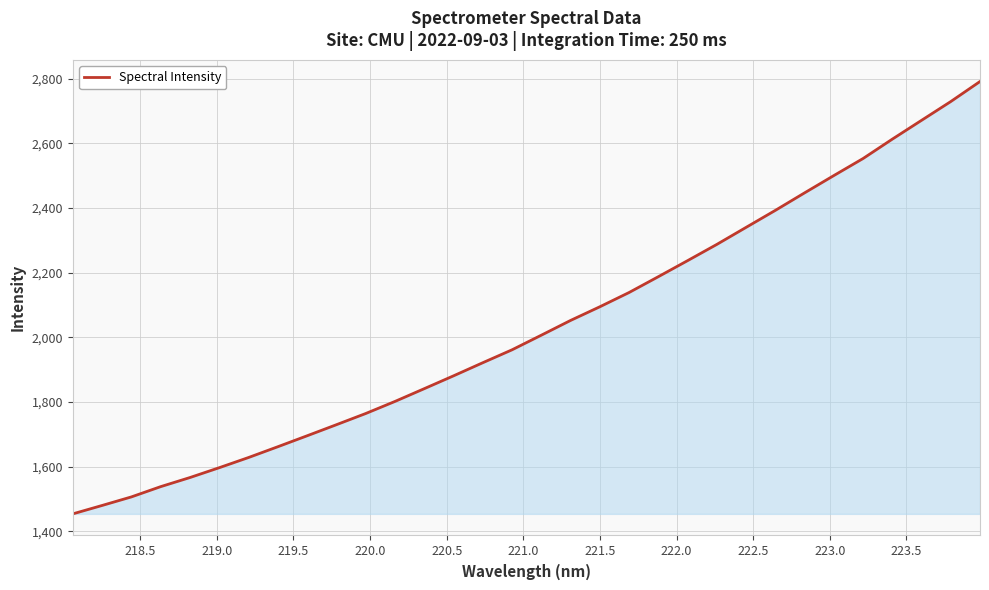

Reading right to left, what are all the values shown in this chart?

2791.8	2729.8	2671.6	2613.4	2553.5	2500.8	2447.2	2393.1	2340.5	2287.8	2237.5	2187.9	2138.9	2094.8	2052.5	2006.8	1961.6	1921.6	1881.0	1841.3	1801.8	1764.4	1729.8	1695.6	1661.7	1628.3	1596.8	1566.3	1538.2	1506.4	1479.9	1453.9